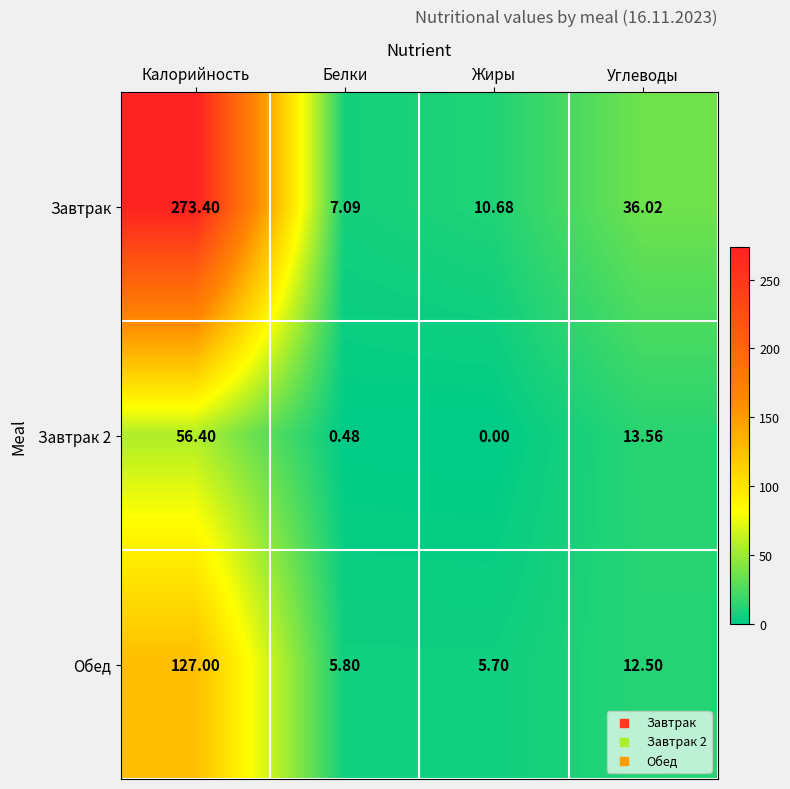

Which series has the largest total across all categories?

Завтрак